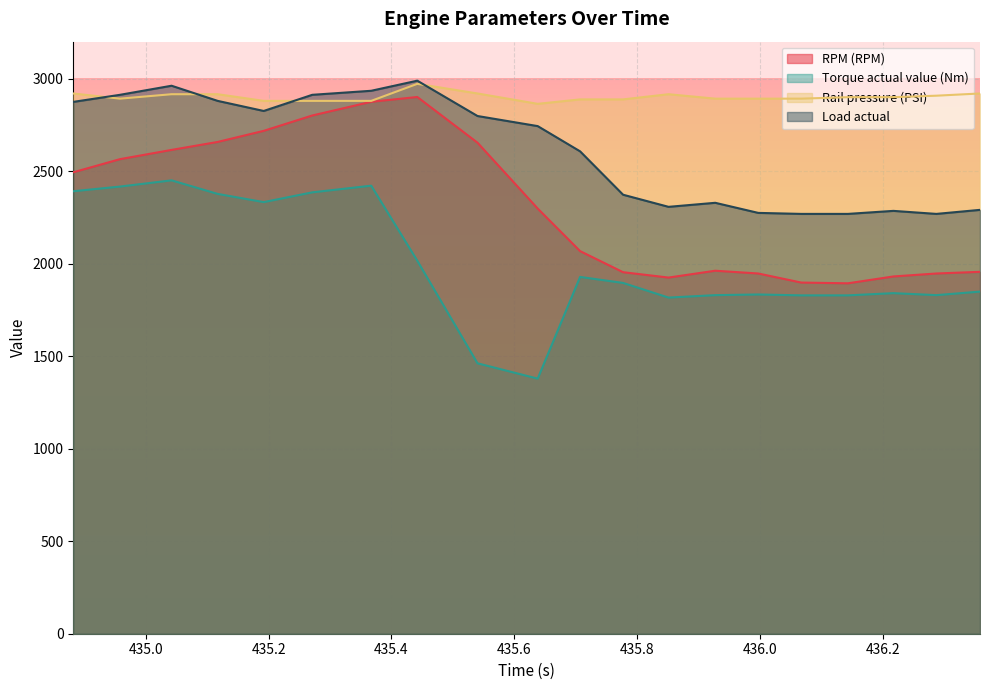

Rank the series by their average value, from lowest to highest.

Torque actual value (Nm), RPM (RPM), Load actual, Rail pressure (PSI)